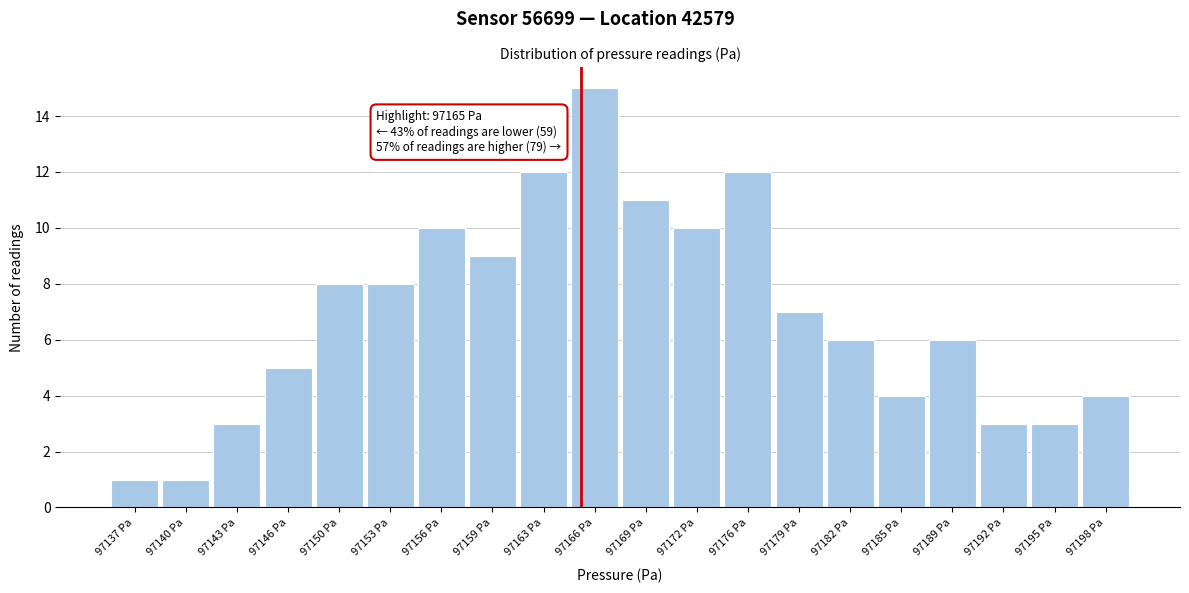

Which range on the x-axis has the tallest bar?

97164.25 to 97167.50